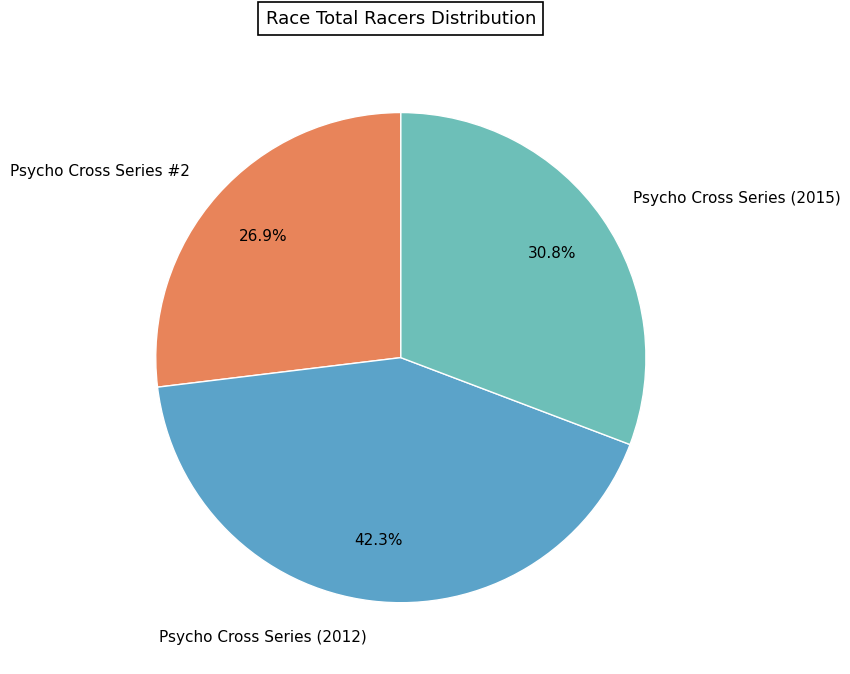

To the nearest percent, what is the combined percentage of Psycho Cross Series (2015) and Psycho Cross Series #2?

58%